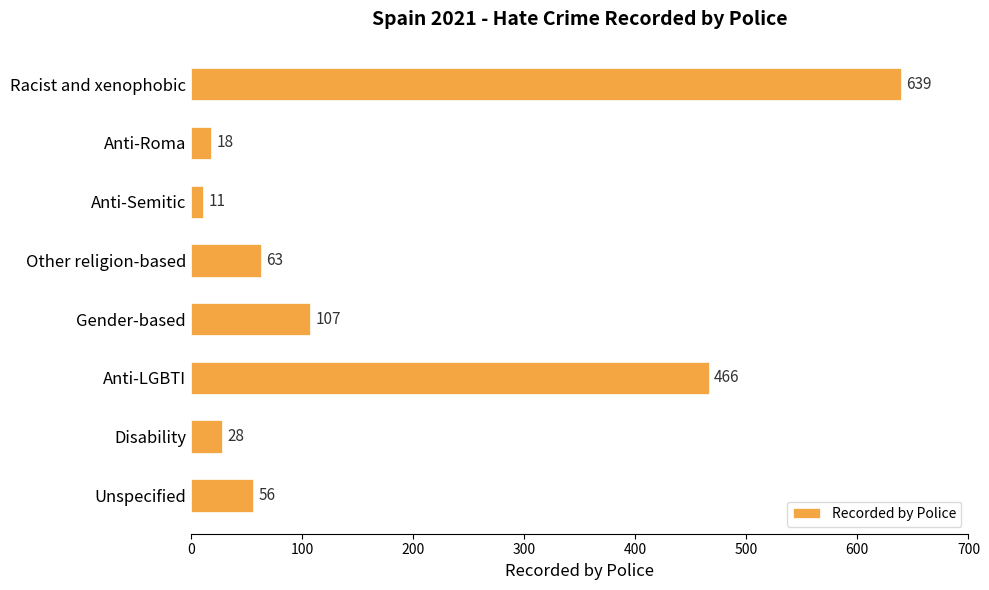

List the labels in order of value, smallest first.

Anti-Semitic, Anti-Roma, Disability, Unspecified, Other religion-based, Gender-based, Anti-LGBTI, Racist and xenophobic